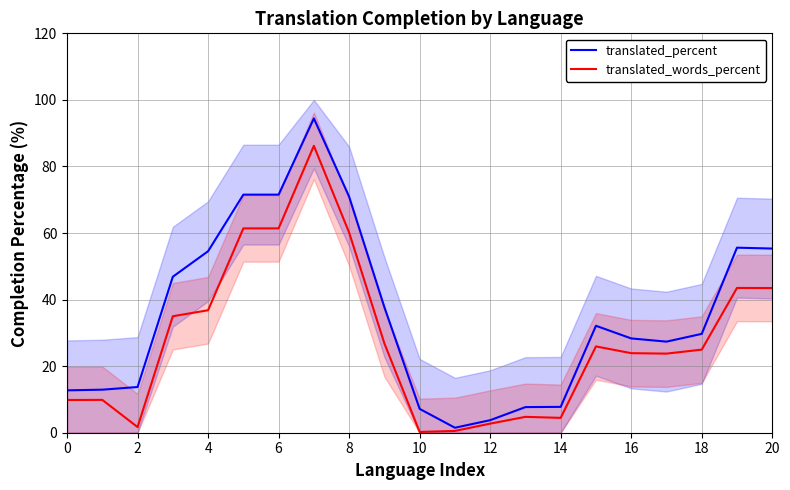

The value of translated_words_percent at 0 is 9.8. True or false?

True